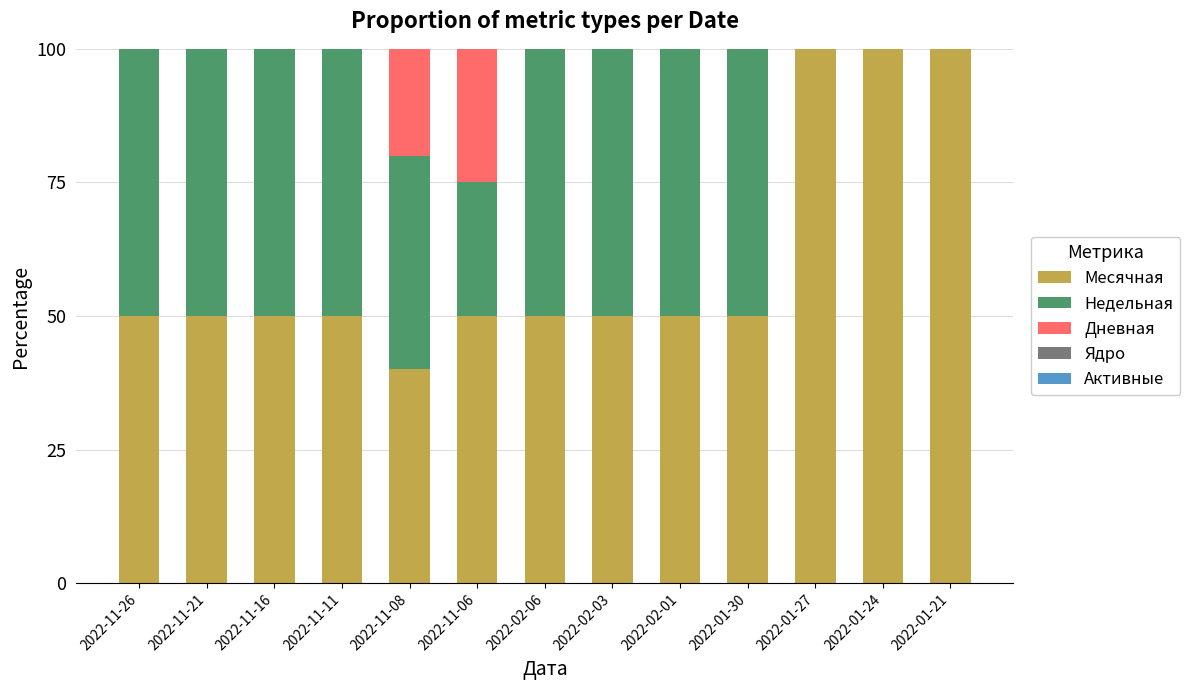

What is the maximum value for Месячная?

100